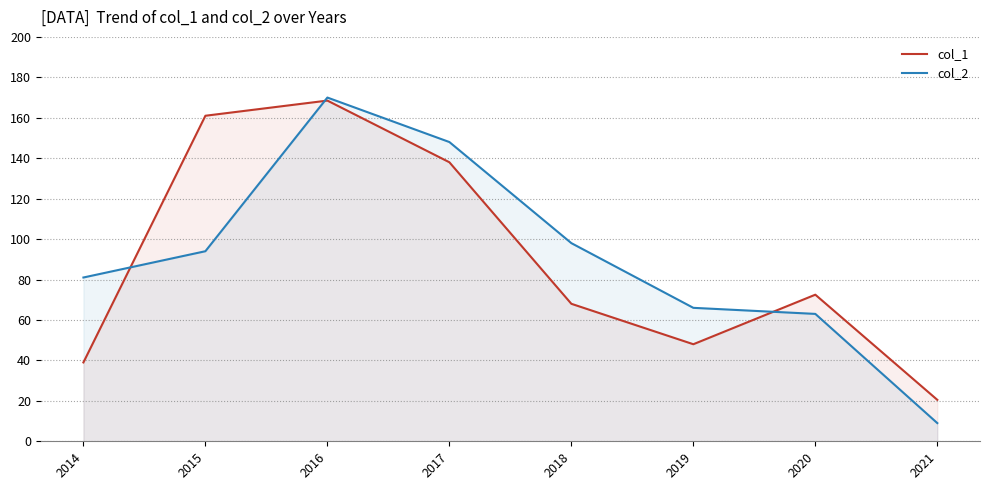

What is the spread (max minus min) of values at 2014?

42.0